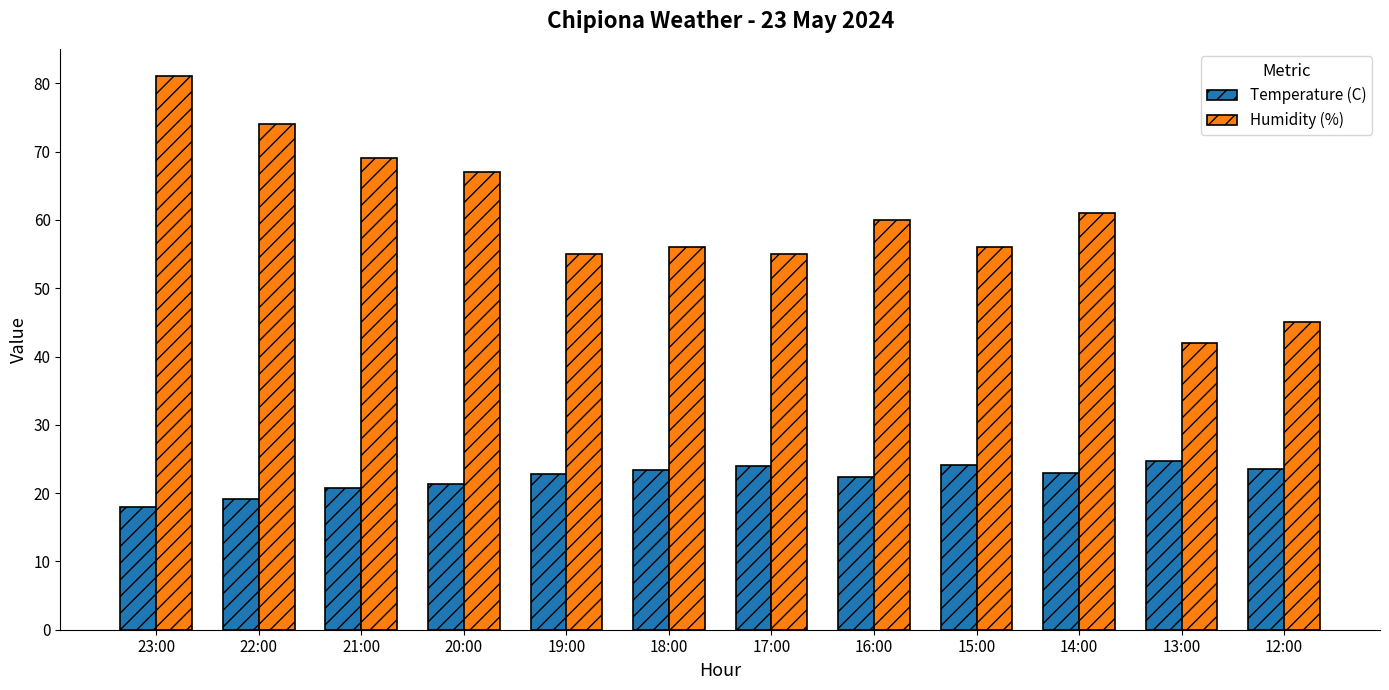

The Humidity (%) series shows 86.7 at 17:00. True or false?

False